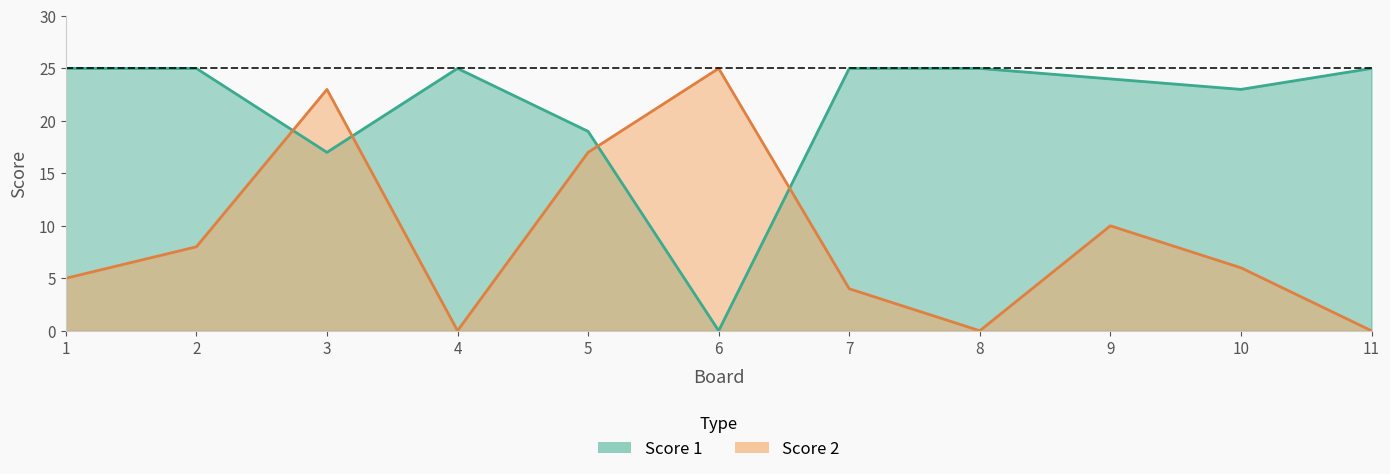

True or false: Score 2 has a value of 7 at 3.

False